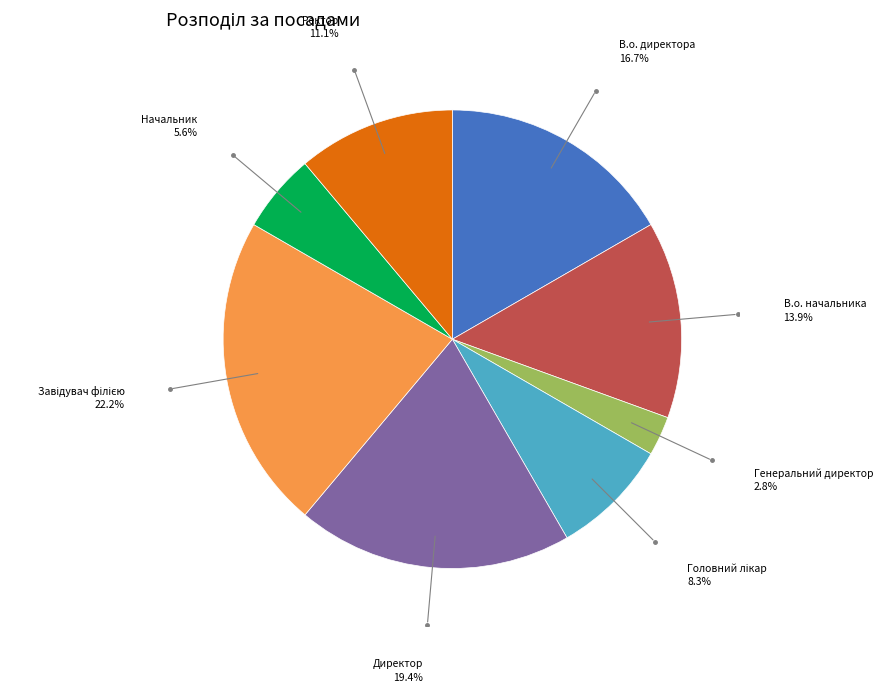

Does any single category account for the majority?

No